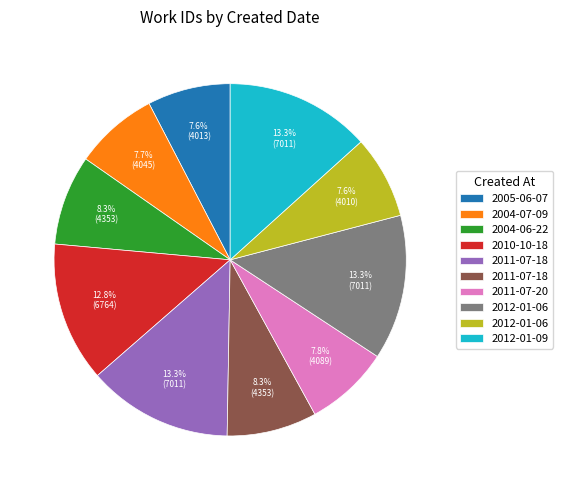

How many slices are in this pie chart?

10